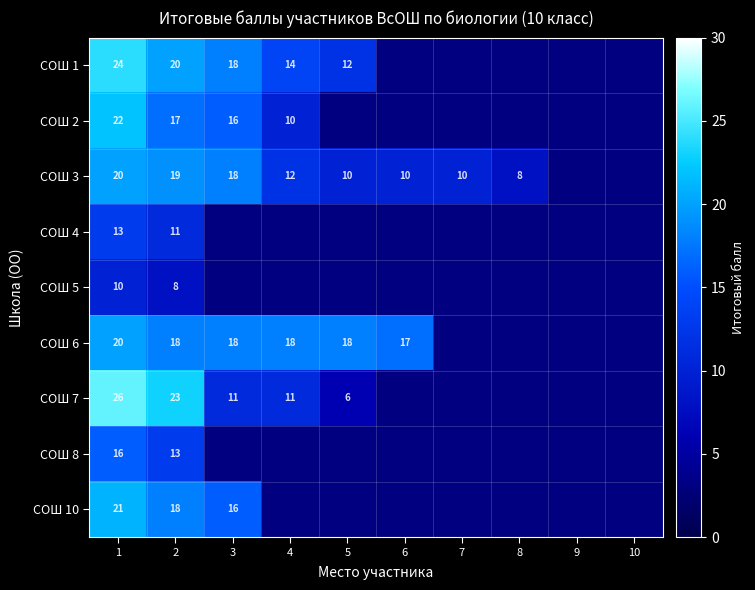

What is the total value across all series at 1?

172